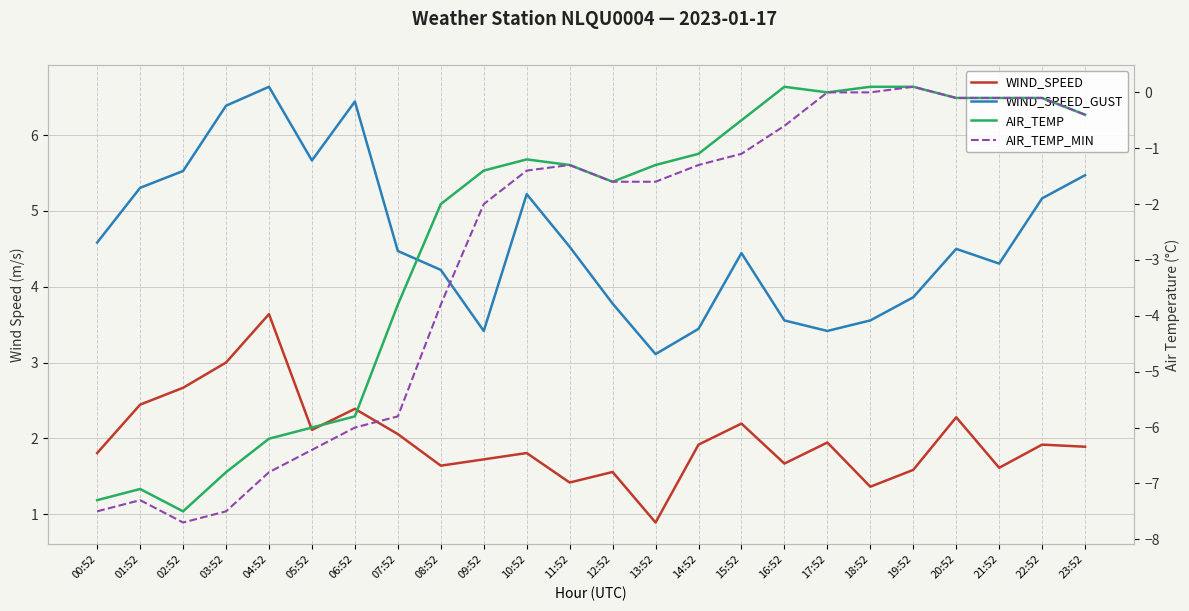

The value of WIND_SPEED_GUST at 01:52 is 5.3. True or false?

True